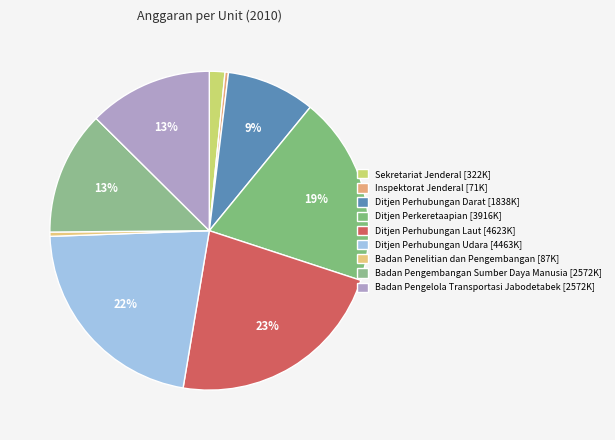

How many slices are in this pie chart?

9